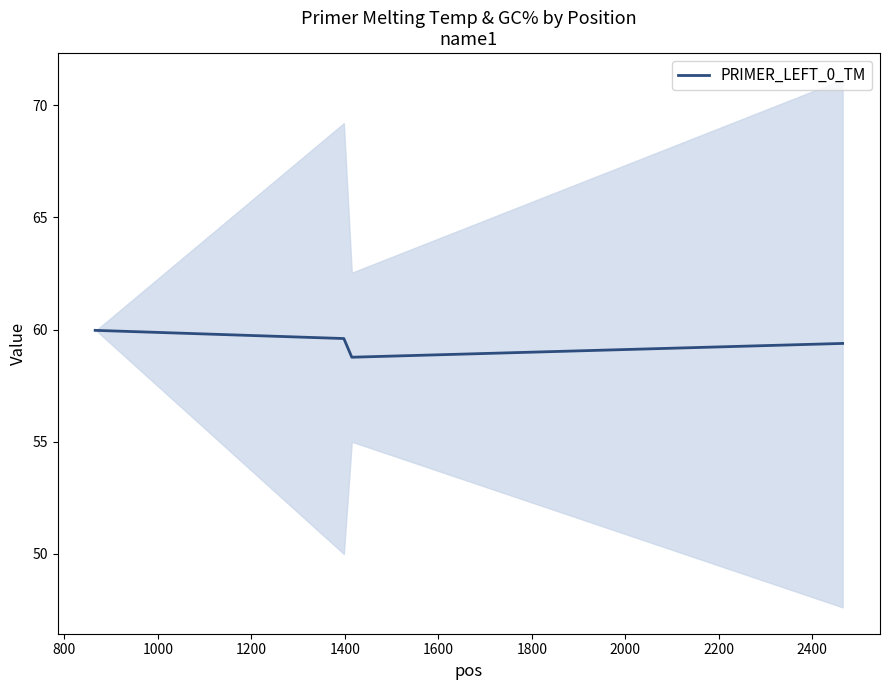

True or false: there are more than 0 points higher than both neighbors.

False